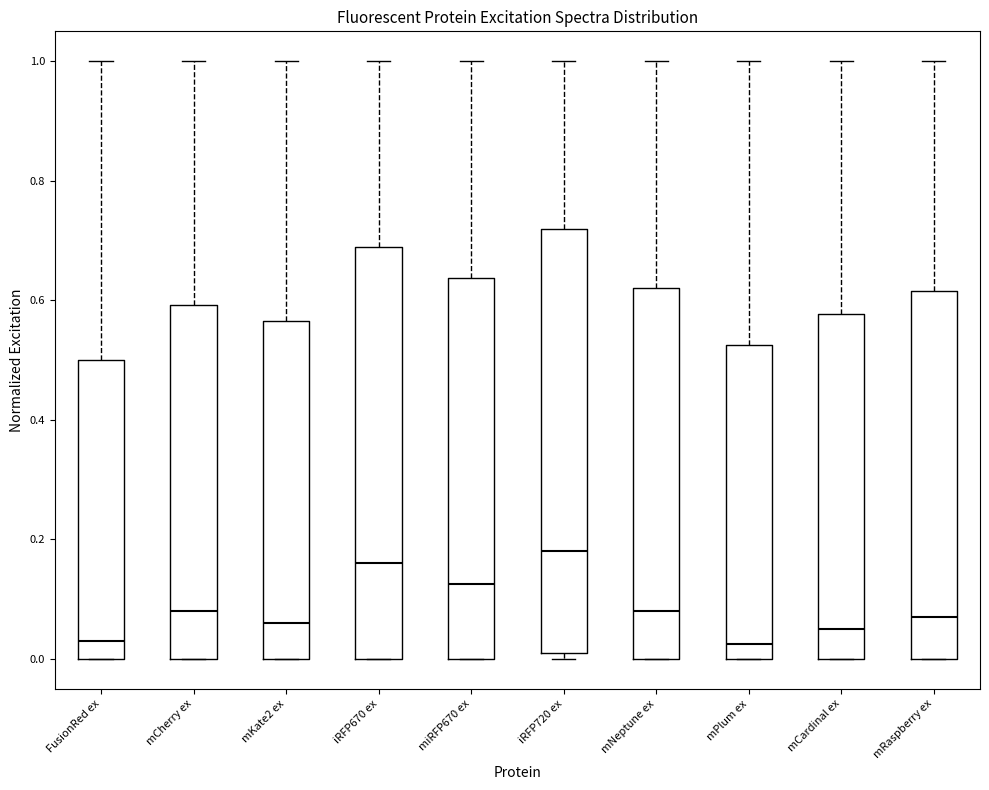

Where does the median line of the box for mNeptune ex sit on the y-axis? The values are not printed on the chart, so give them approximately, as read against the axis.

0.08